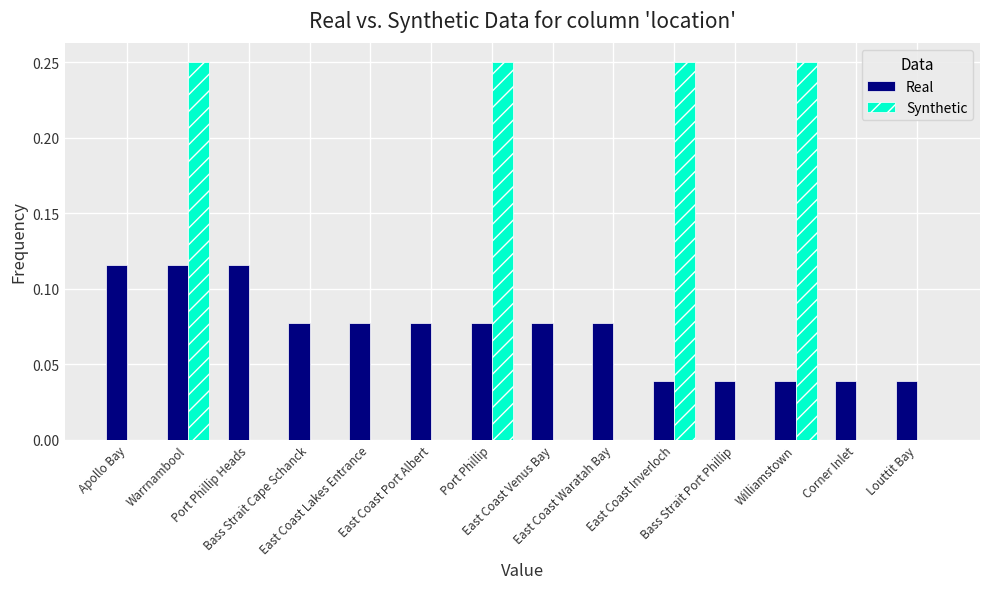

What is the sum of all Synthetic values?

1.0